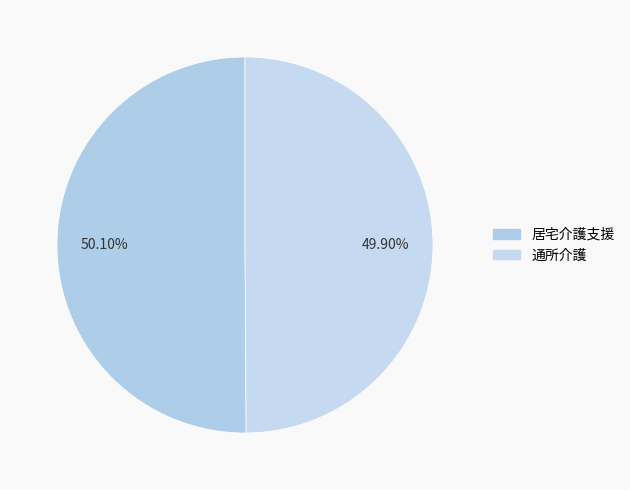

To the nearest percent, what is the average slice percentage?

50%